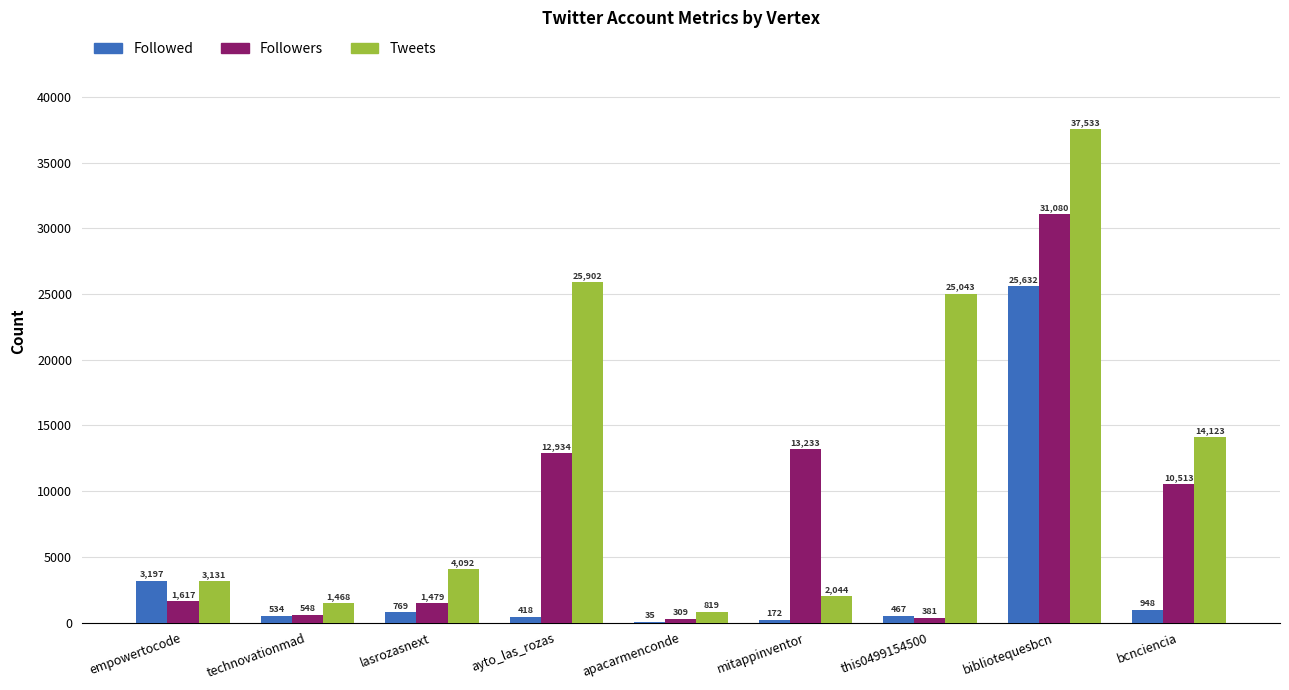

Are the bars grouped side by side (vs. stacked)?

Yes